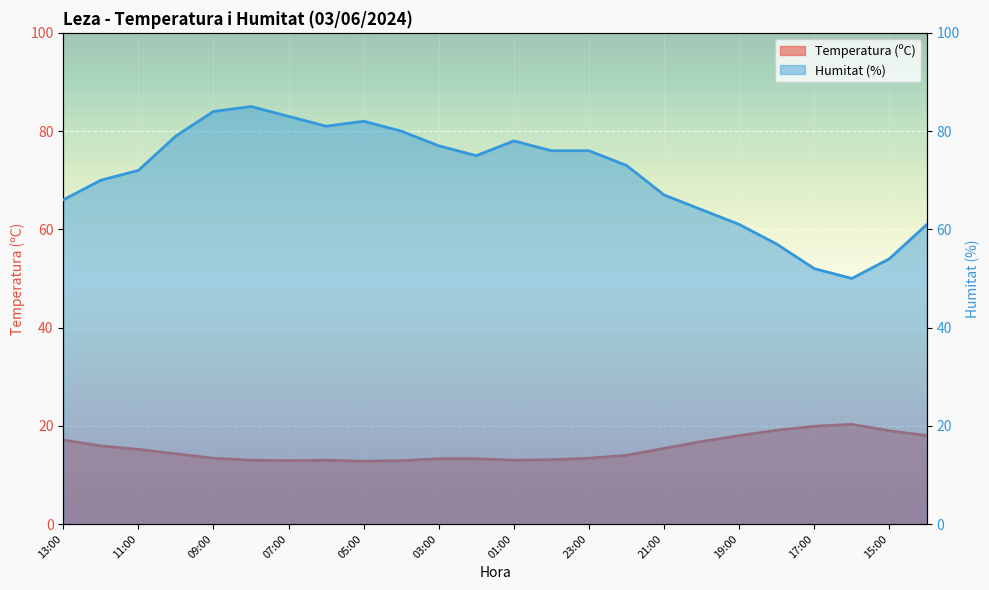

At which category does Humitat (%) reach its first local peak?

08:00